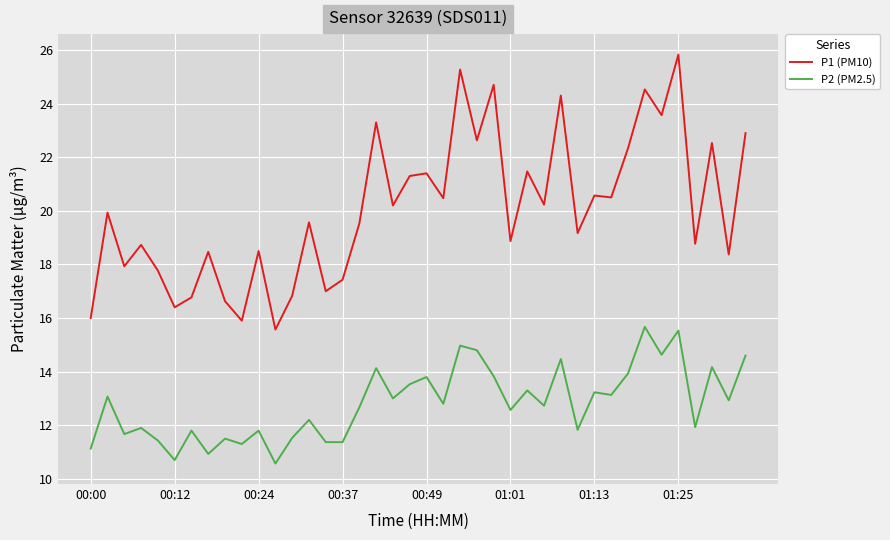

What is the difference between the maximum and minimum values in the P1 (PM10) series?

10.3